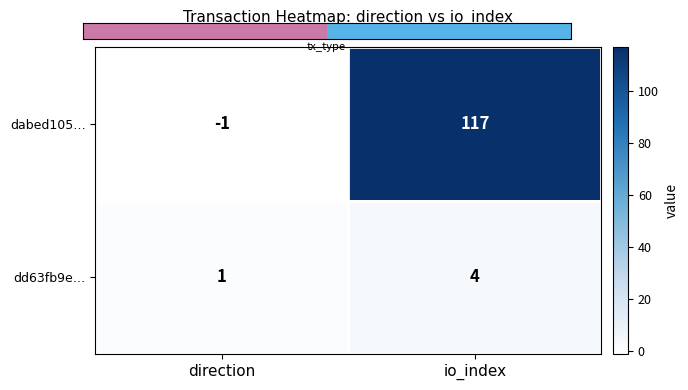

At which label is dd63fb9e… closest to 2?

direction